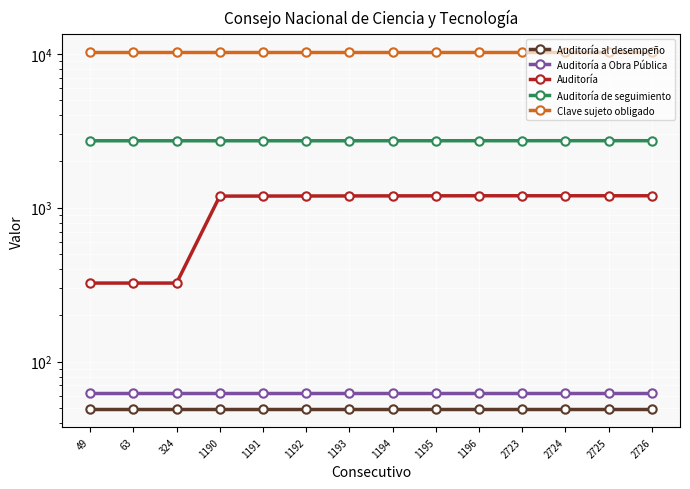

What is the average value of the Auditoría de seguimiento series?

2724